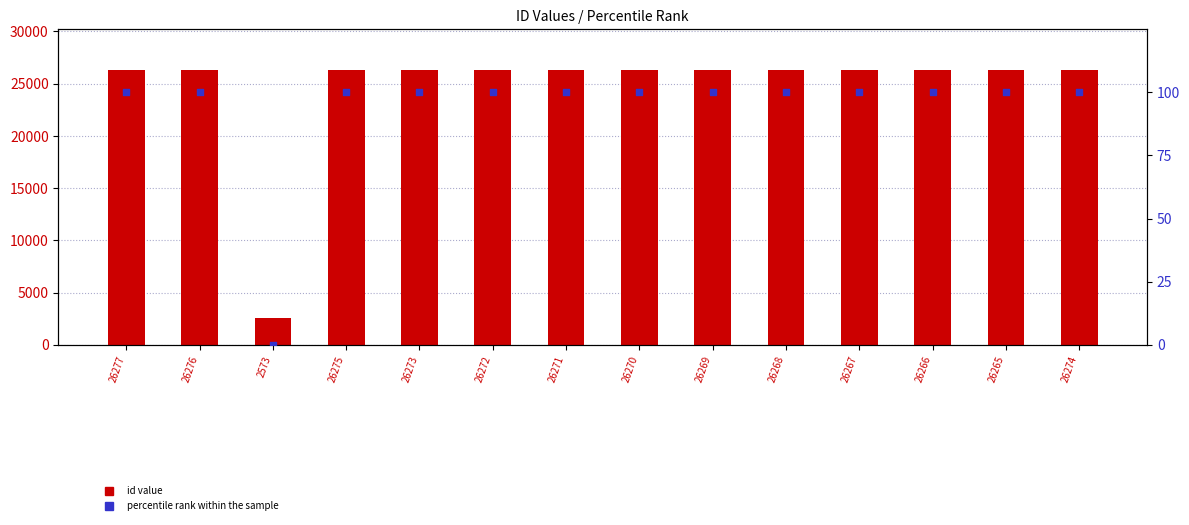

At which category is the sum across all series the highest?

26277